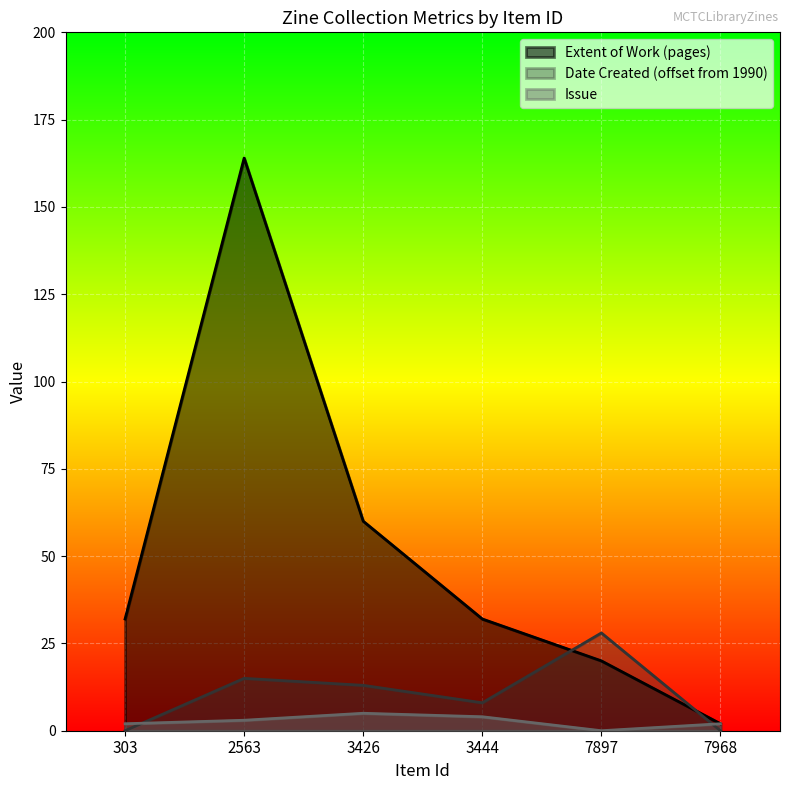

What is the difference between the maximum and second lowest values in the Issue series?

3